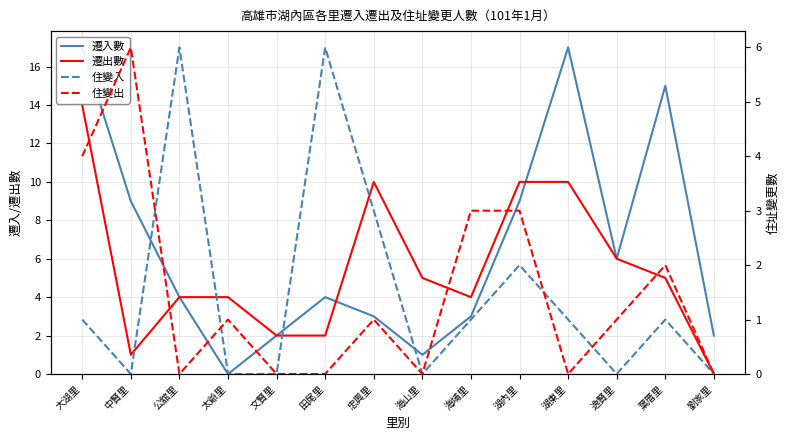

What is the average value of the 遷出數 series?

6